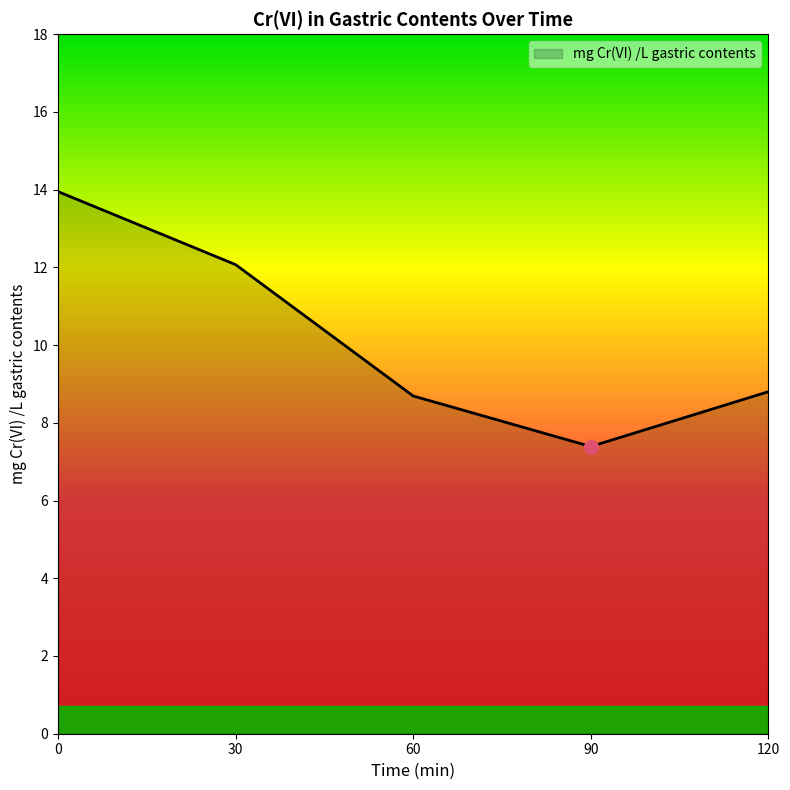

The chart shows a value of 5.4 at 0. True or false?

False